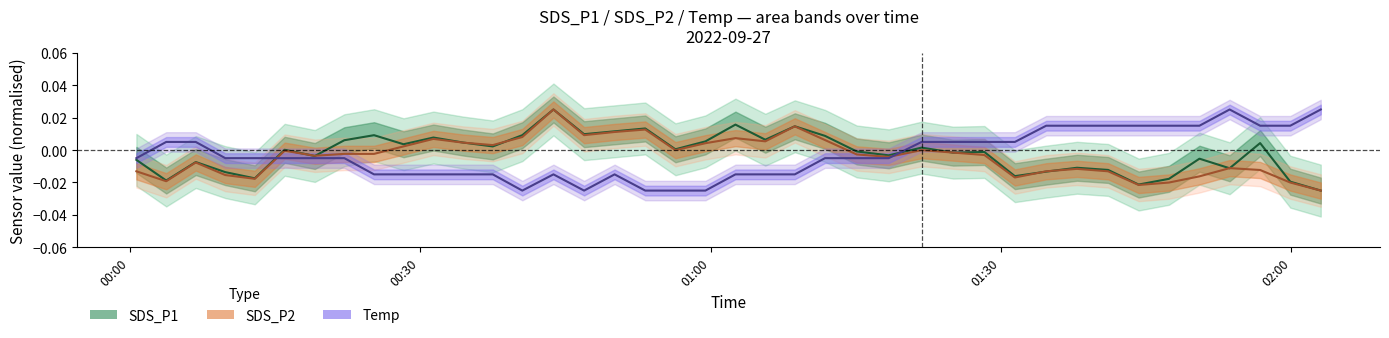

Is this an area chart (filled region under the line)?

No